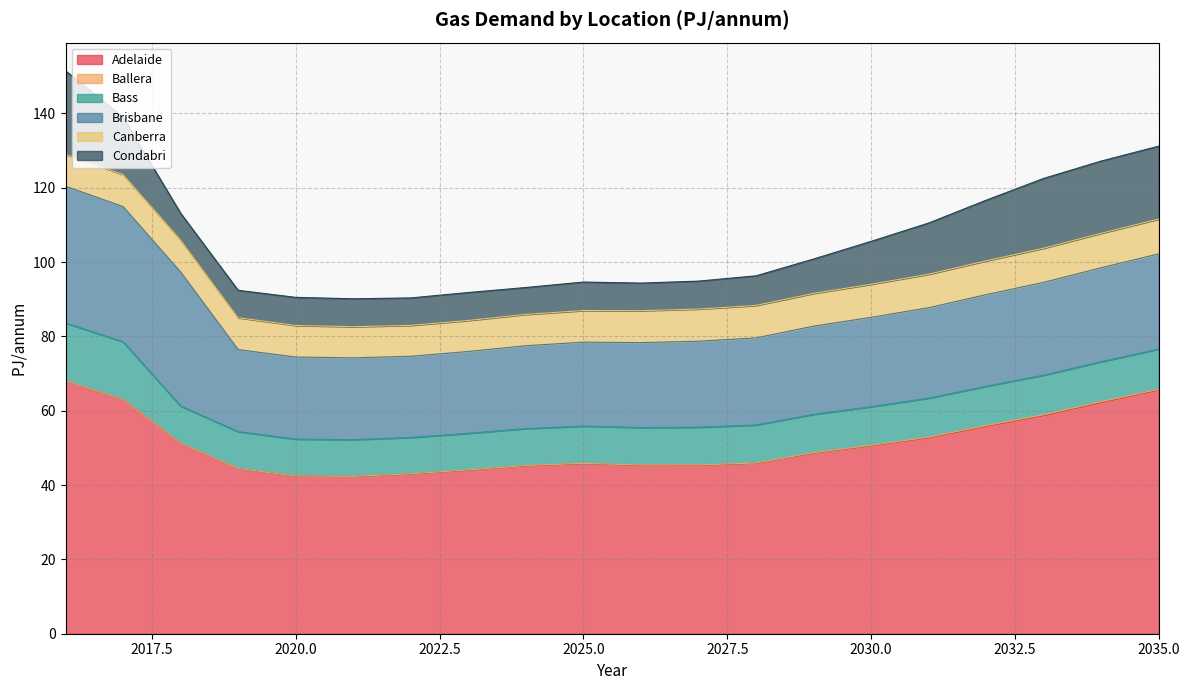

Reading left to right, extract all data points from this chart.

Adelaide: 68.0	63.0	51.3	44.4	42.4	42.3	43.0	44.0	45.2	45.8	45.3	45.3	45.9	48.6	50.5	52.7	55.8	58.6	62.2	65.6
Ballera: 0.0	0.0	0.0	0.0	0.0	0.0	0.0	0.0	0.1	0.1	0.1	0.1	0.1	0.1	0.1	0.2	0.2	0.3	0.3	0.2
Bass: 15.5	15.5	10.0	9.9	9.9	9.9	9.8	9.8	9.9	10.0	10.1	10.1	10.2	10.3	10.4	10.5	10.6	10.7	10.7	10.8
Brisbane: 36.8	36.4	36.1	22.1	22.1	22.0	21.8	22.0	22.3	22.6	22.9	23.1	23.4	23.7	24.0	24.3	24.7	25.0	25.3	25.6
Canberra: 8.6	8.6	8.6	8.6	8.5	8.4	8.3	8.3	8.4	8.5	8.6	8.7	8.7	8.8	8.9	9.0	9.1	9.2	9.3	9.4
Condabri: 22.5	15.4	7.2	7.4	7.6	7.5	7.4	7.5	7.2	7.7	7.4	7.5	8.0	9.2	11.5	13.8	16.3	18.8	19.4	19.6